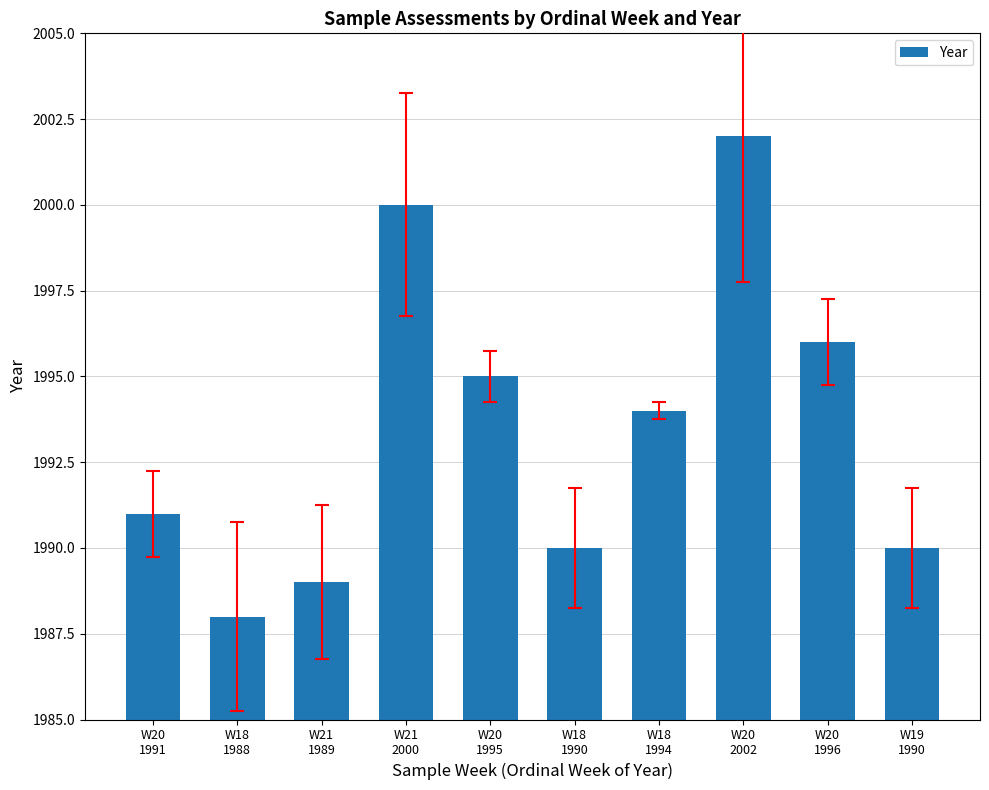

The value at W20
2002 is 2002. True or false?

True